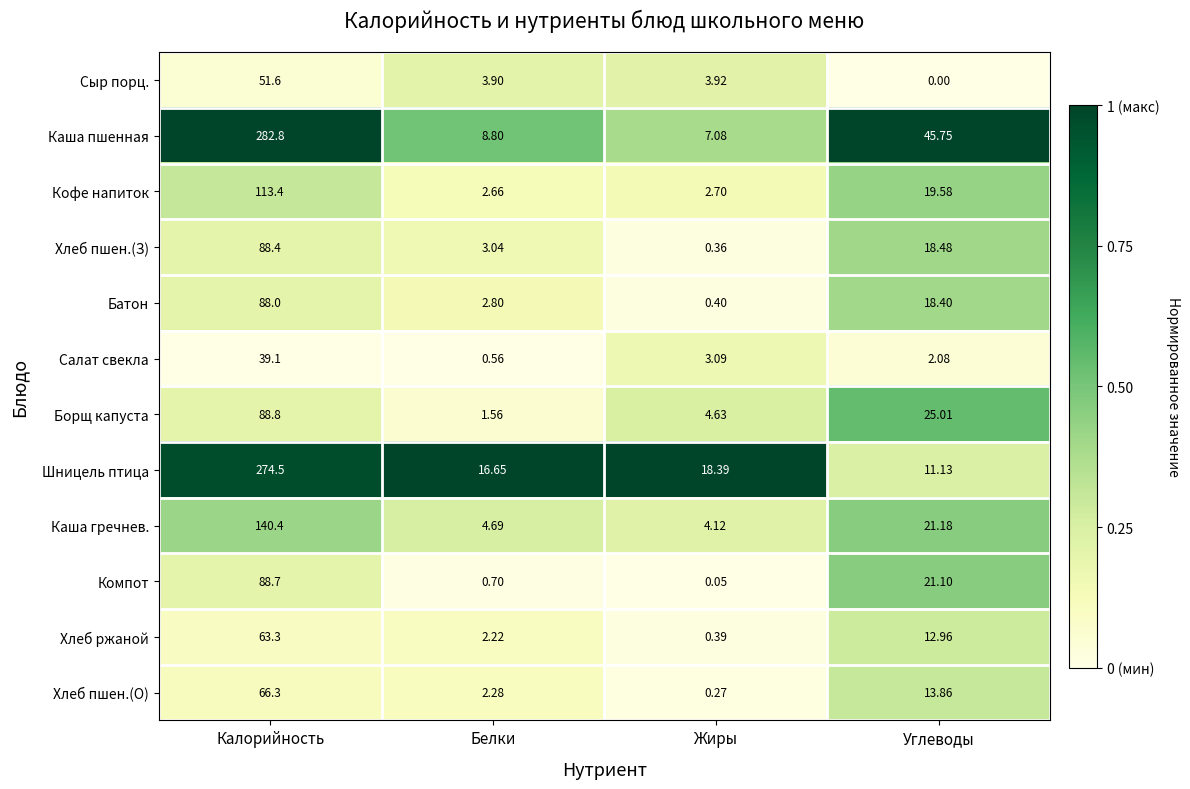

Which category has the lowest value in the Сыр порц. series?

Углеводы